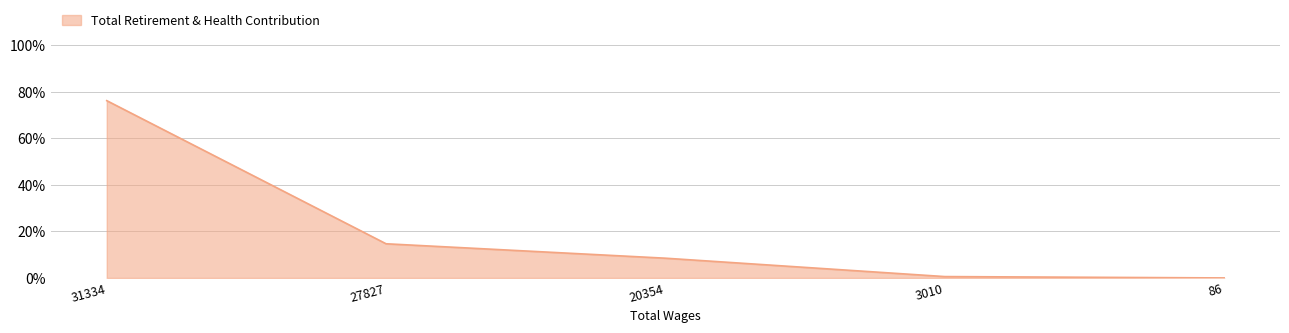

True or false: the data has more than 2 interior local peaks.

False